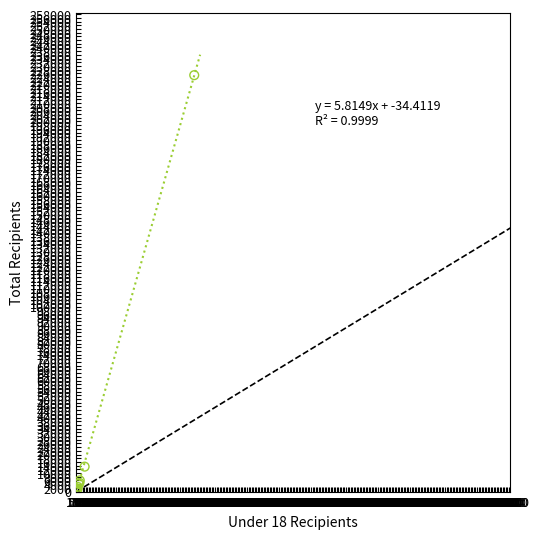

What Y value in the scatter plot is closest to 112611?

13477